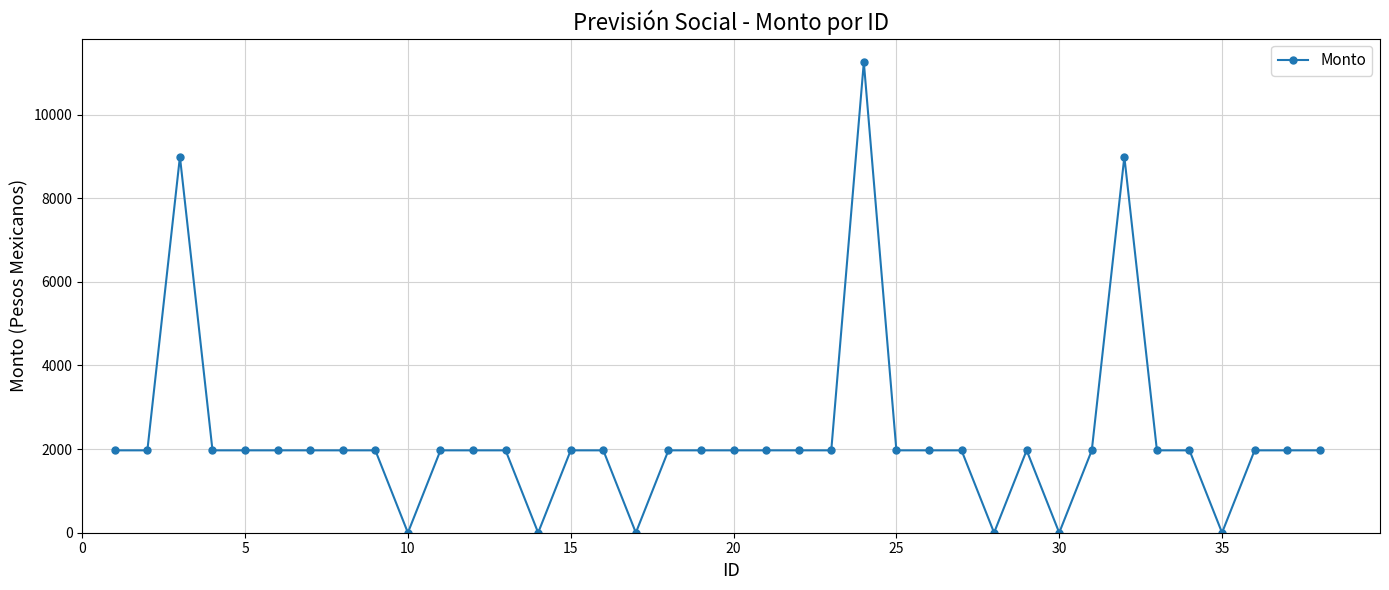

Does the chart display data point markers on the line(s)?

Yes